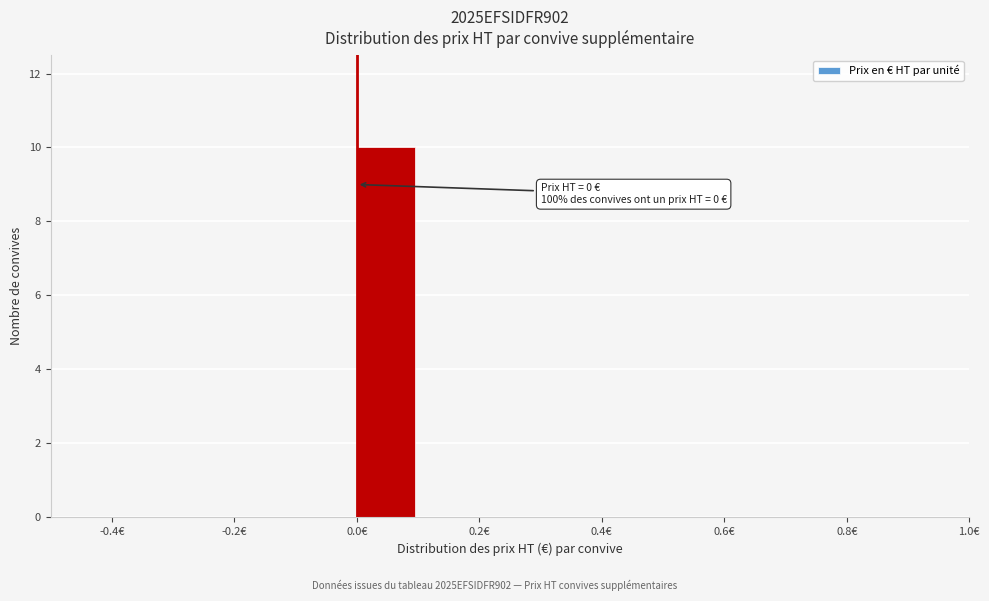

Over which range of the x-axis is the bar tallest?

0.0 to 0.1